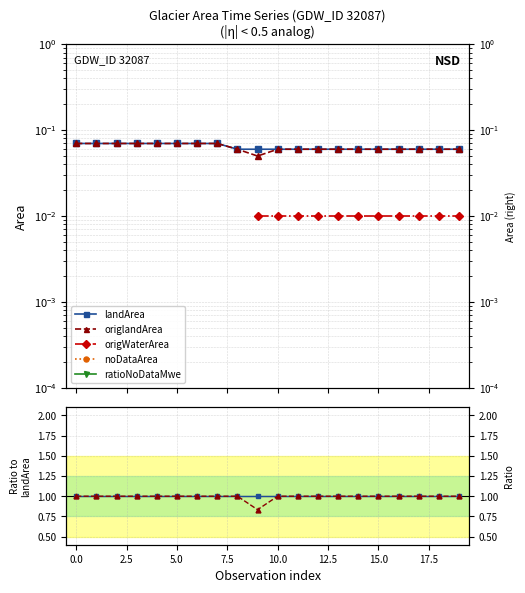

How many categories are shown in the chart?

20